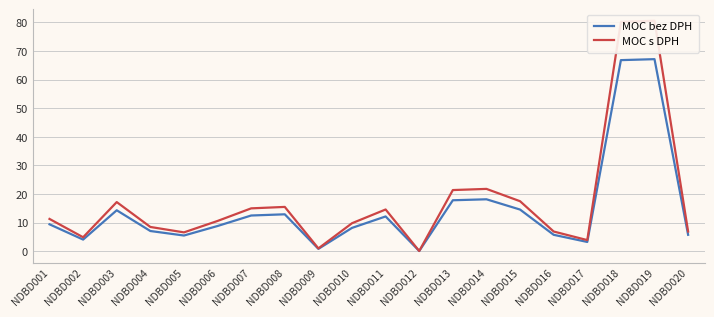

Where is MOC bez DPH nearest to the value 33?

NDBD014